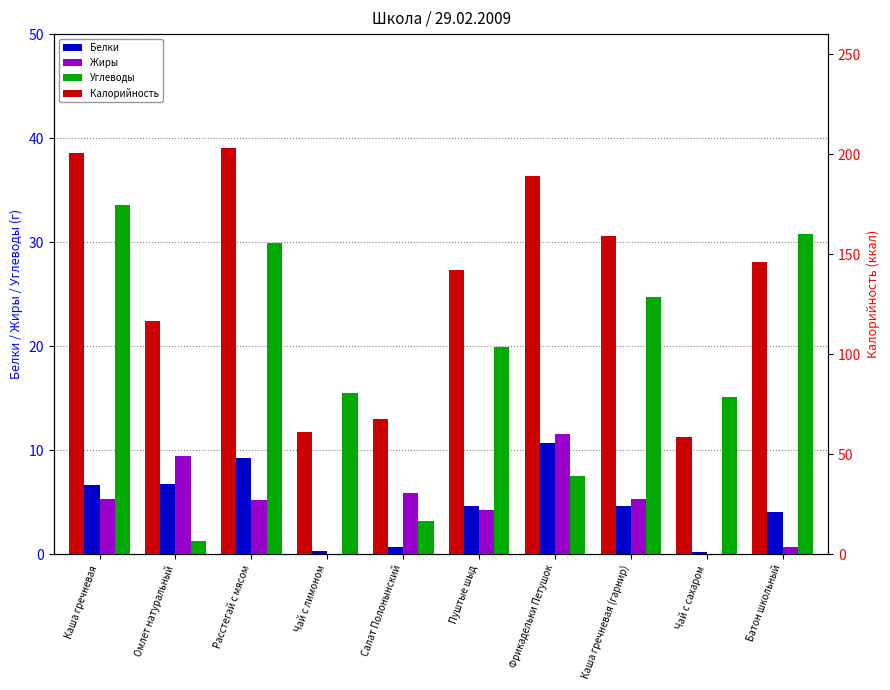

What is the difference between the highest and lowest values at Каша гречневая (гарнир)?

154.3